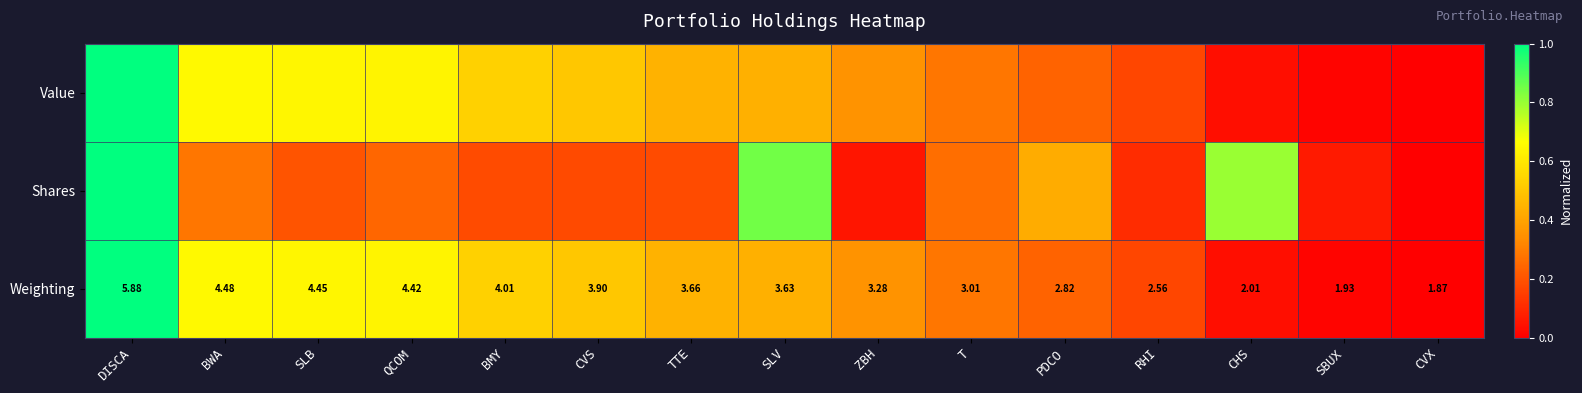

Which category has the highest value in the Weighting series?

DISCA